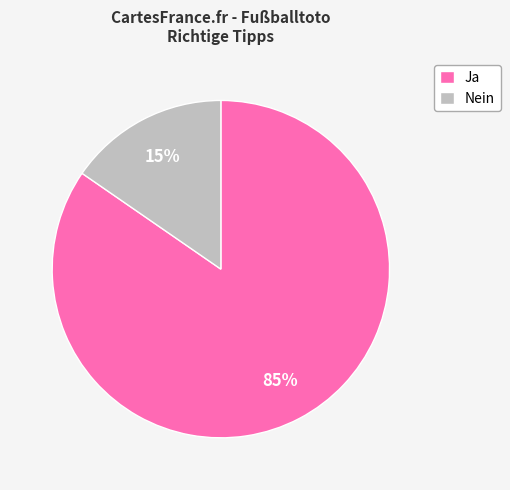

Which has a higher value, Ja or Nein?

Ja